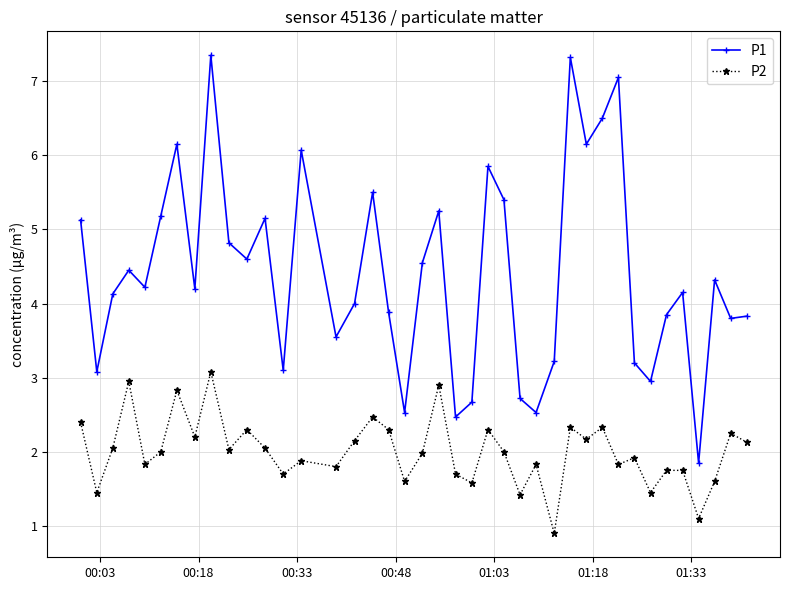

What is the minimum value shown in the chart?

0.9